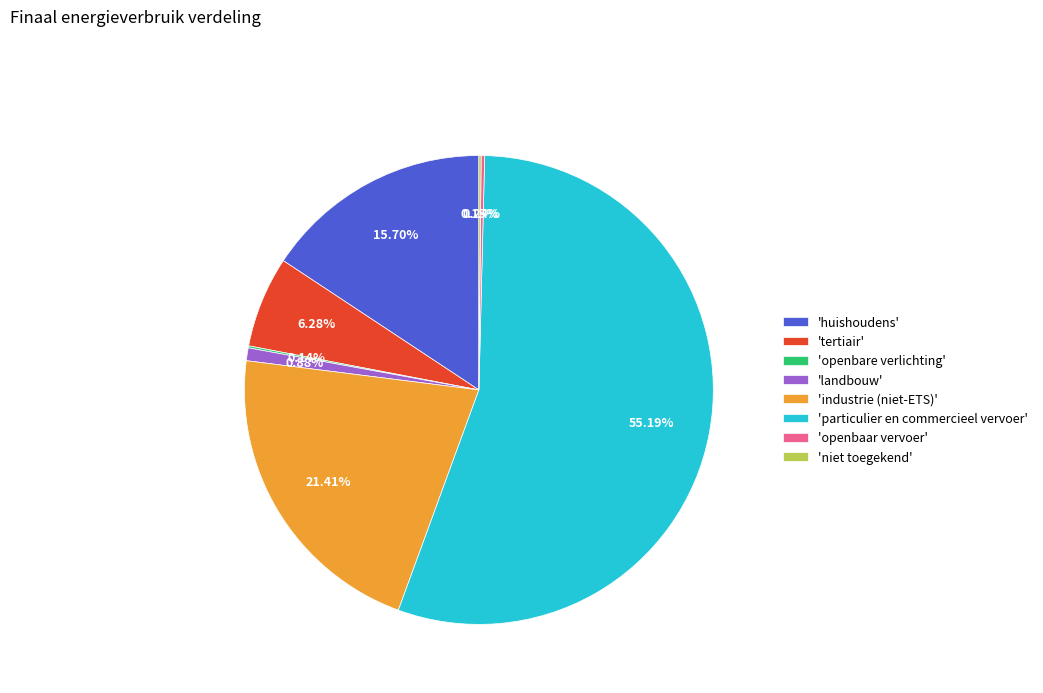

Which slice represents more than half of the pie?

'particulier en commercieel vervoer'